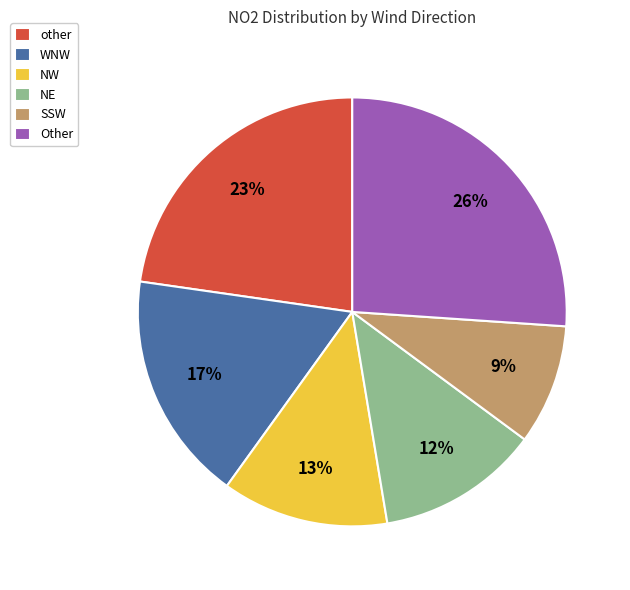

Is it true that Other is 26% of the pie?

True